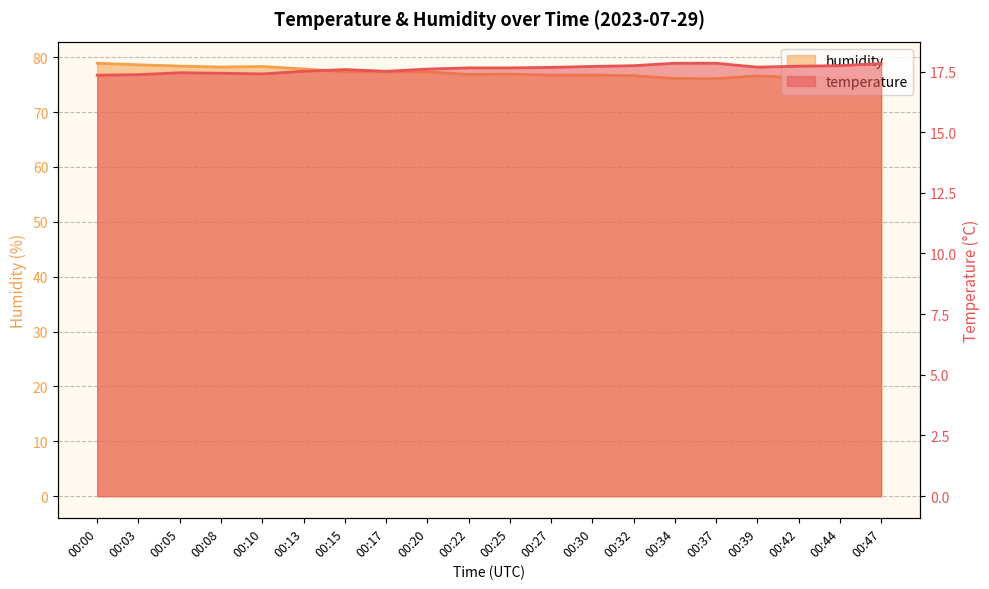

Is the value of temperature at 00:37 greater than the value of humidity at 00:03?

No